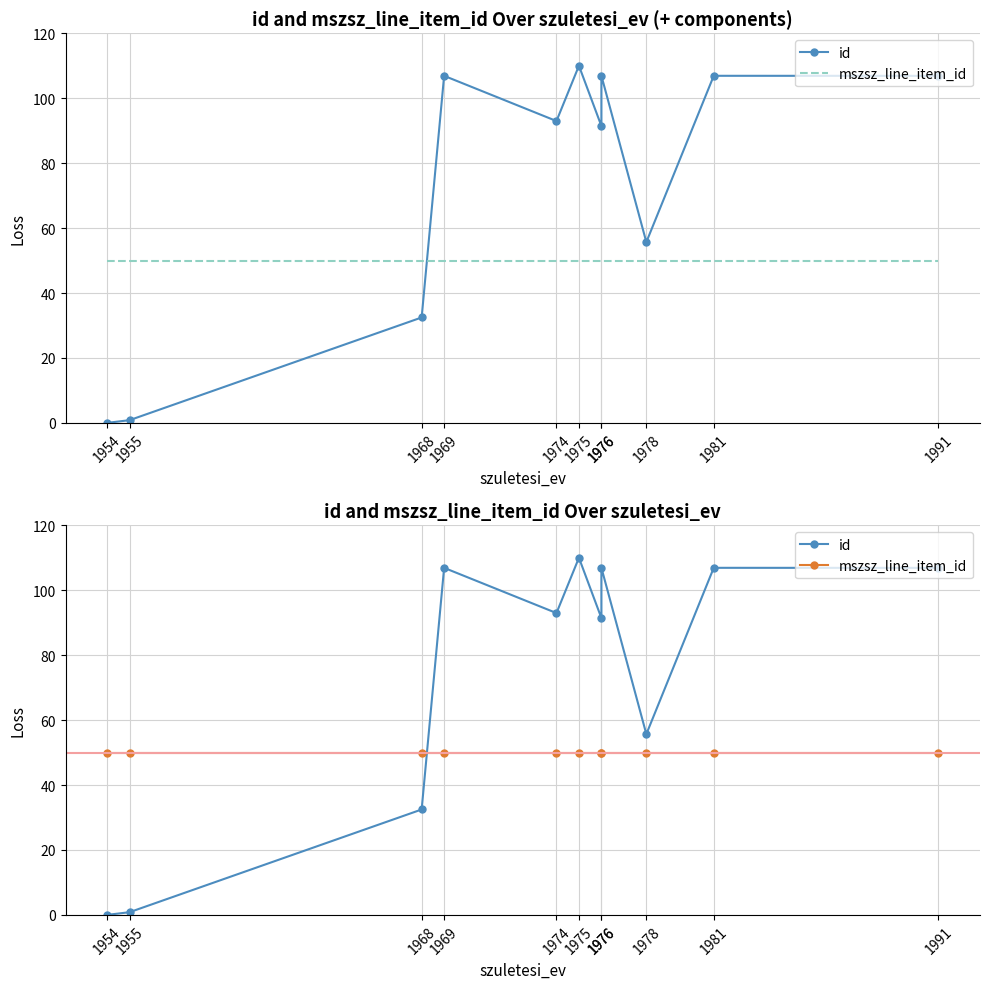

True or false: id has a value of 106.9 at 1969.

True